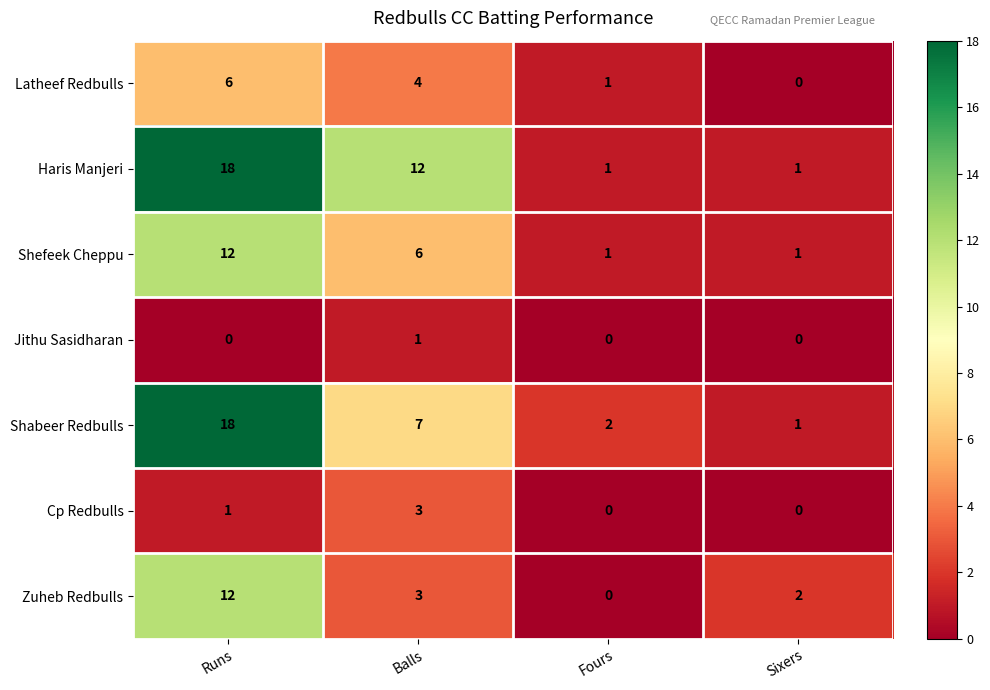

What is the sum of the Shabeer Redbulls values at Sixers and Balls?

8